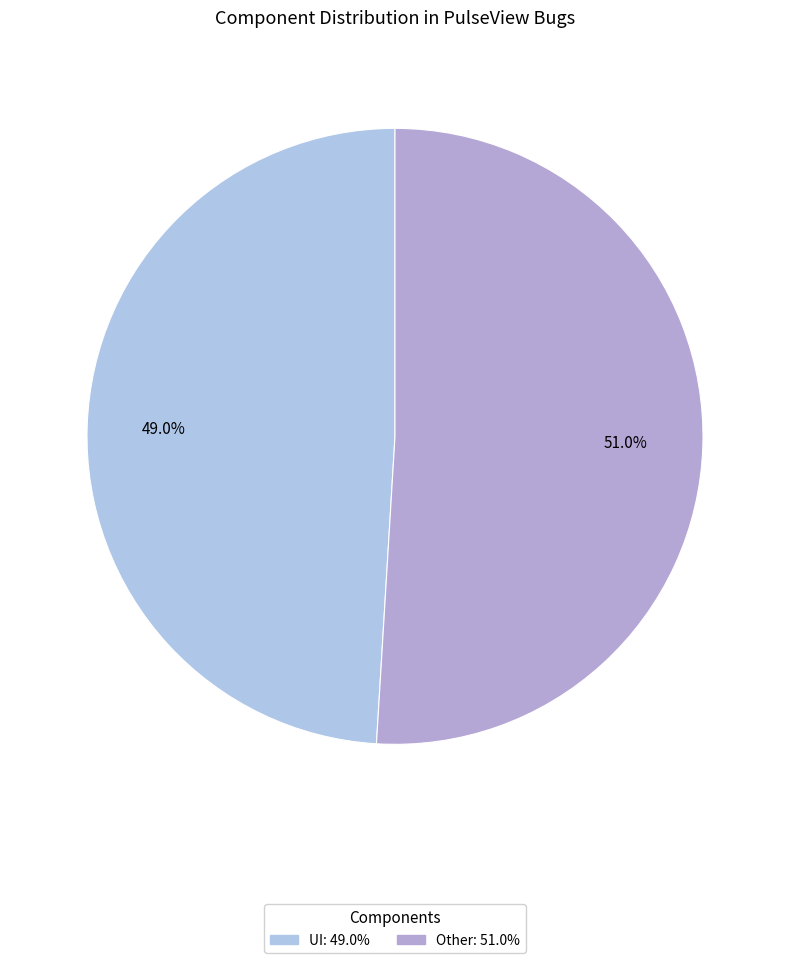

How much of the chart is everything except Other?

49.0%